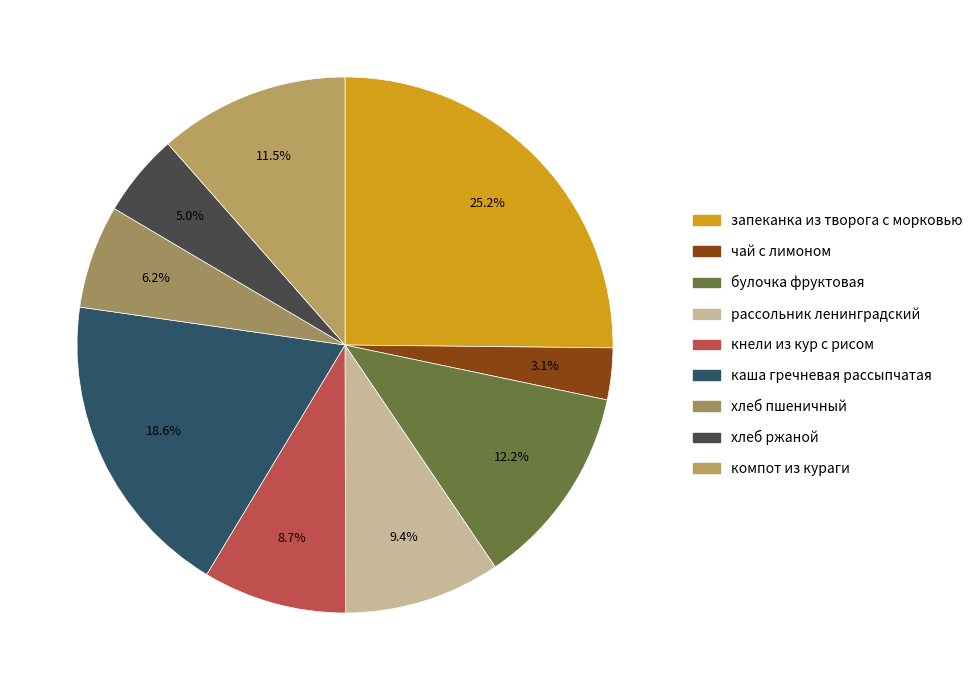

How many segments does this pie chart have?

9